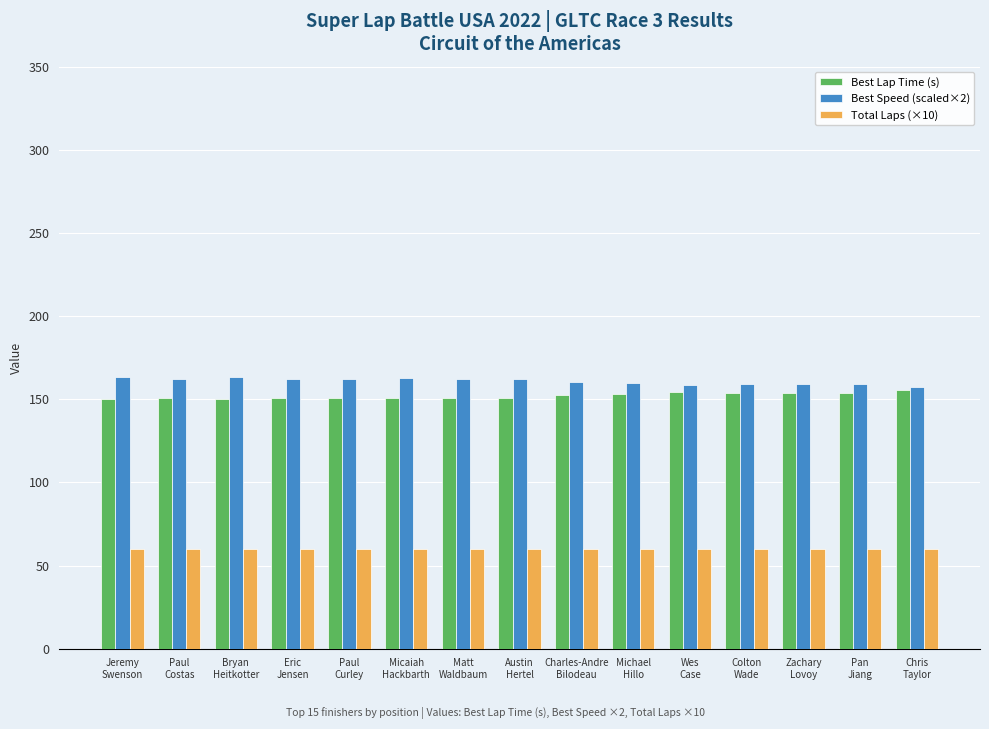

What is the highest value of the Best Lap Time (s) series?

155.3